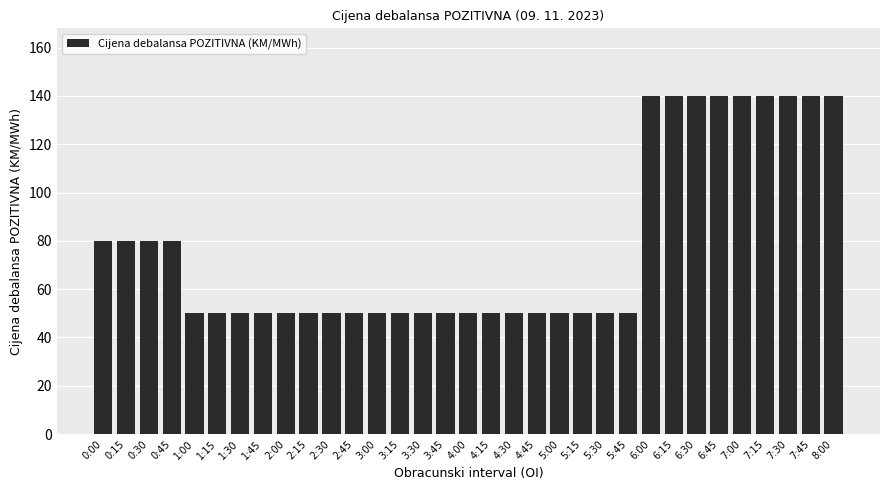

How many bars are there in total?

33